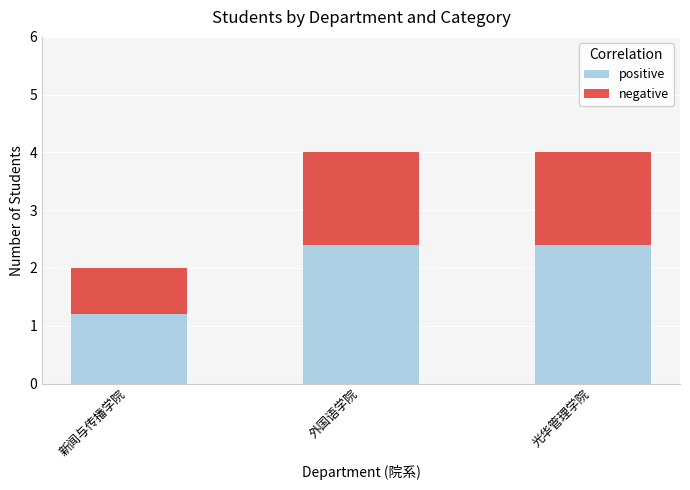

What is the difference between the maximum and minimum values in the positive series?

1.2